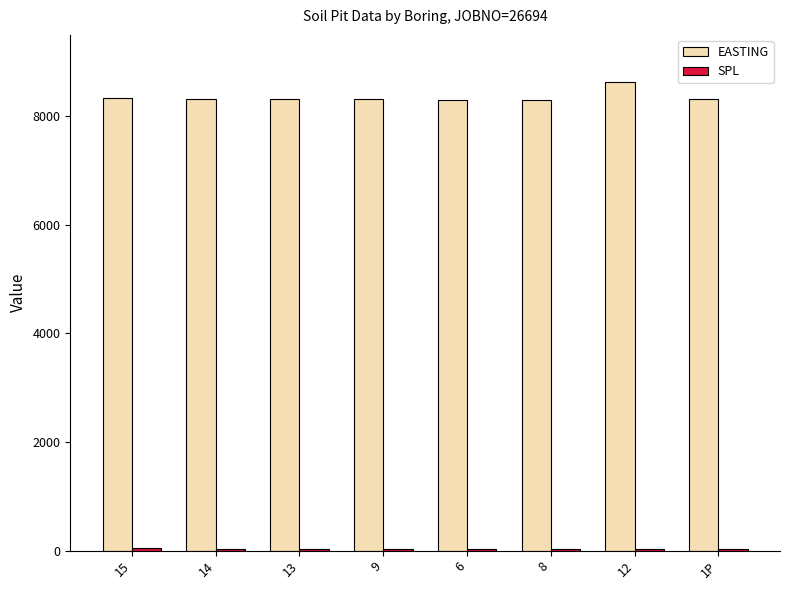

What is the sum of the EASTING values at 12 and 8?

16930